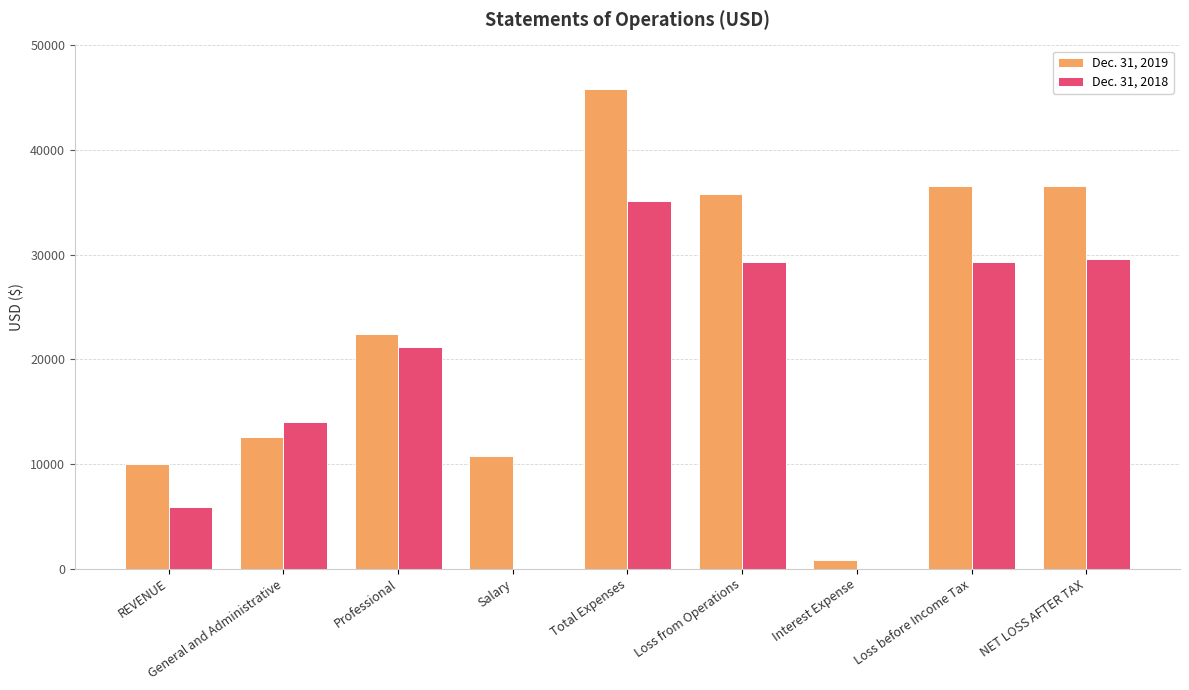

True or false: Dec. 31, 2019 has a value of 19284 at NET LOSS AFTER TAX.

False